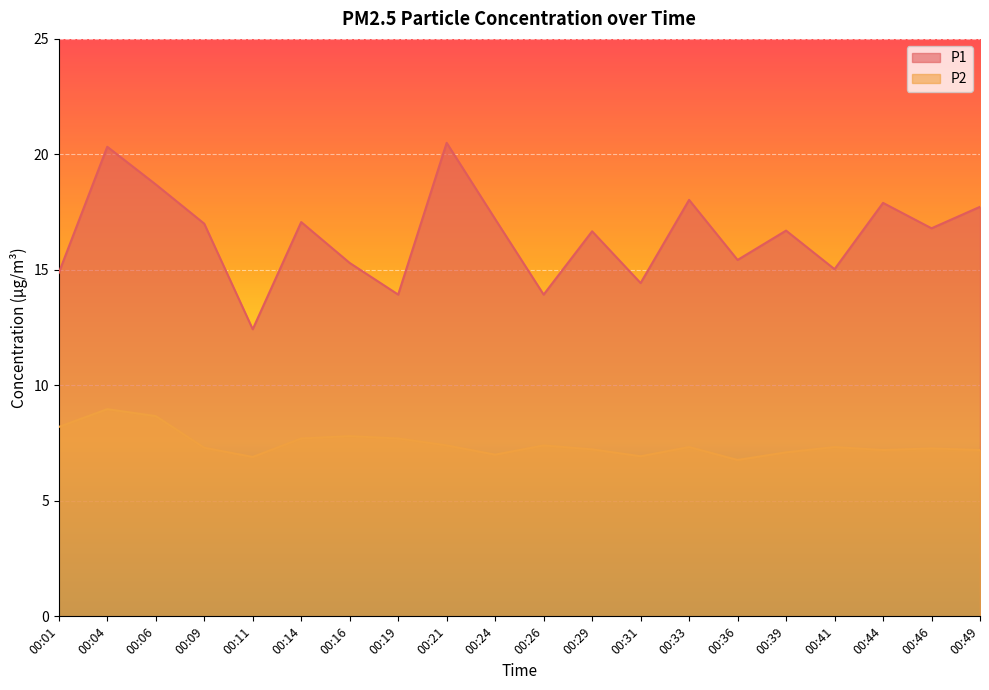

Read the P1 value at 00:31.

14.4